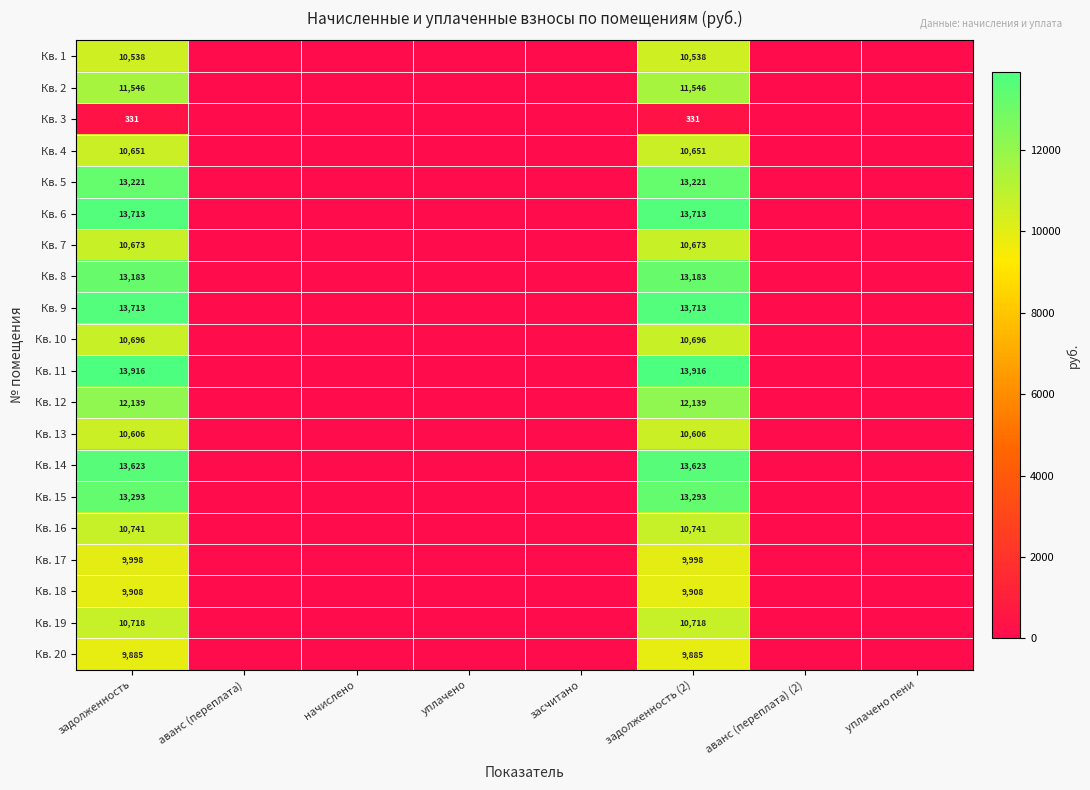

Count the number of categories in the chart.

8